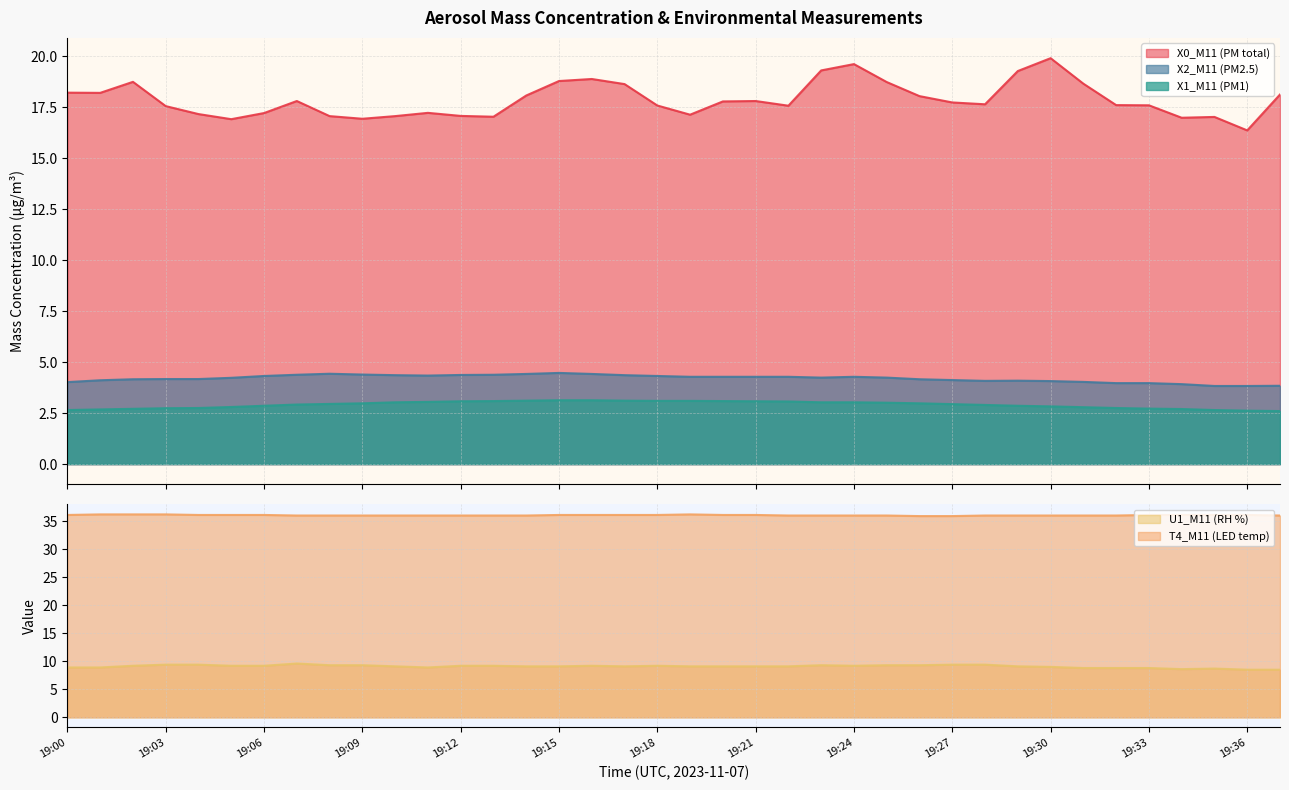

Count the T4_M11 (LED temp) values in the range 36 to 37.

36